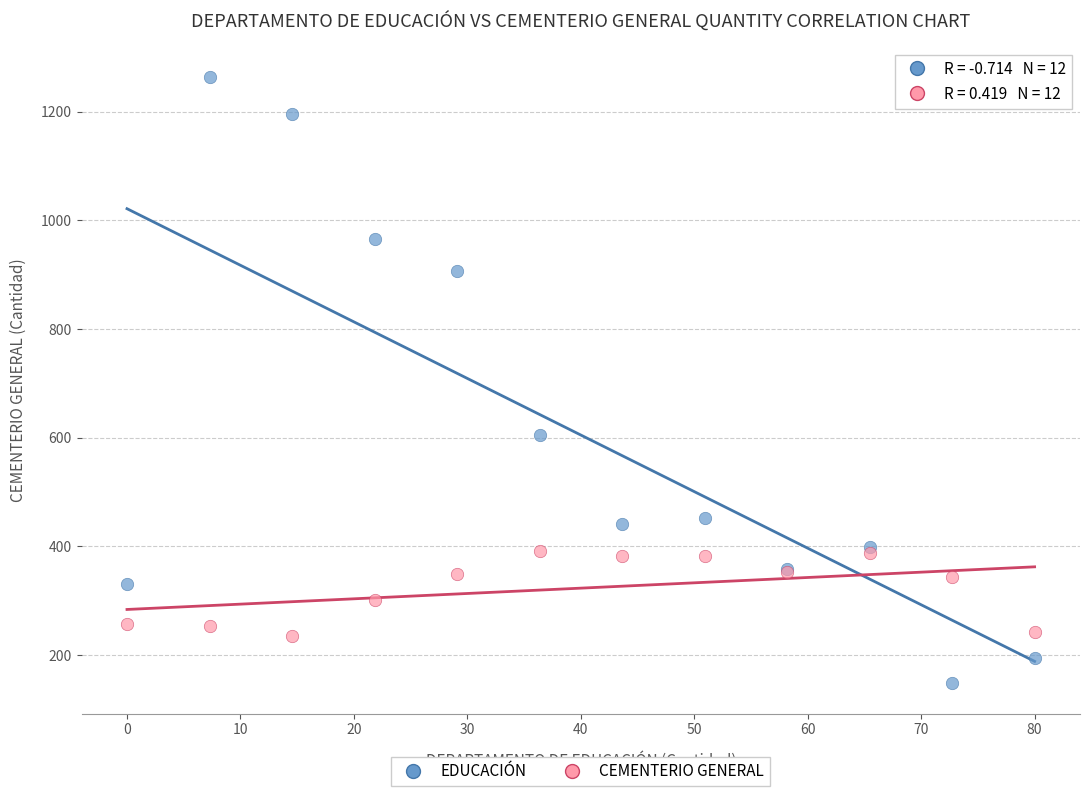

Across all series, what Y value is closest to 705?

605